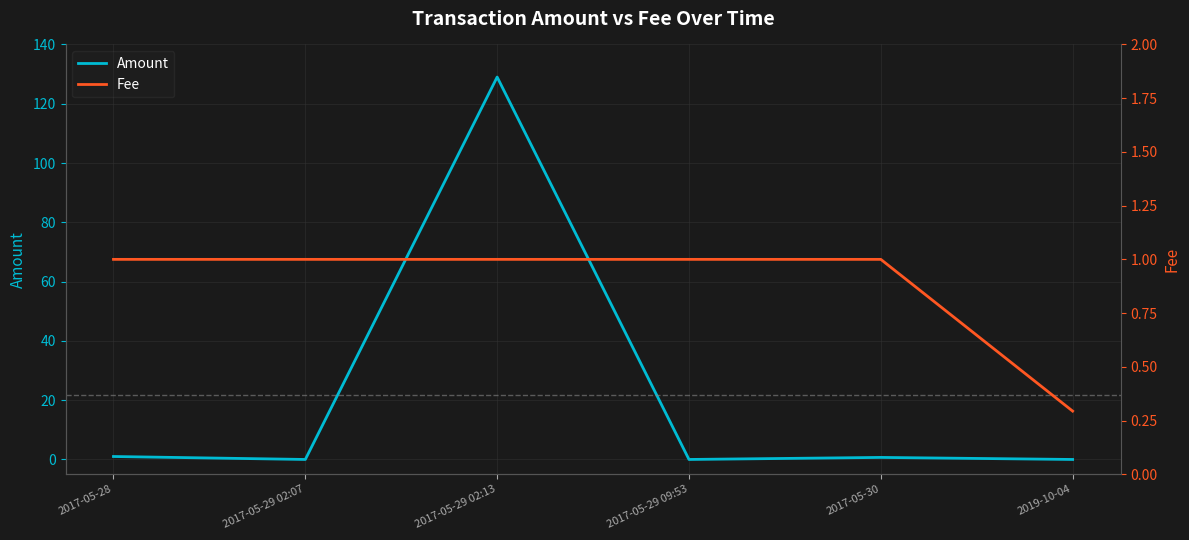

Which category has the highest value in the Fee series?

2017-05-28